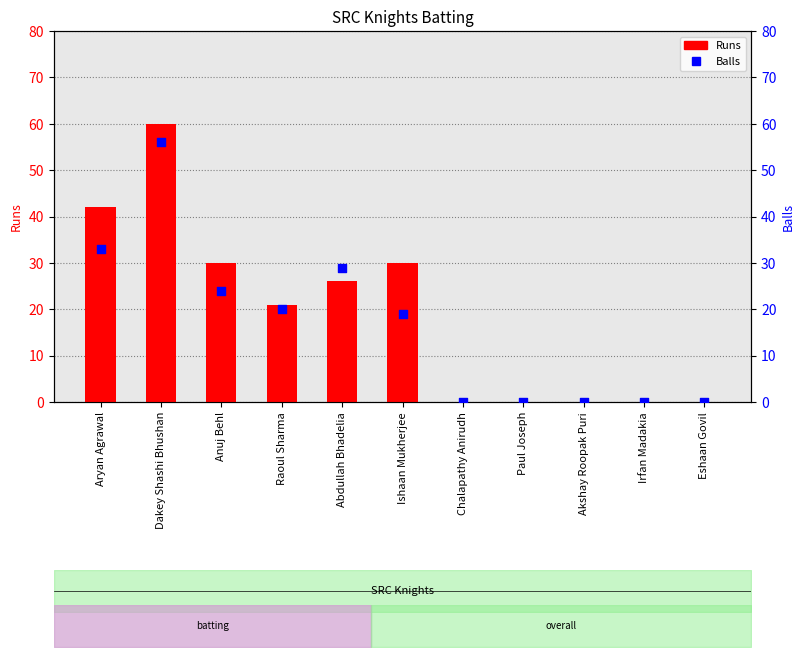

Is the value of Balls at Abdullah Bhadelia greater than the value of Runs at Chalapathy Anirudh?

Yes